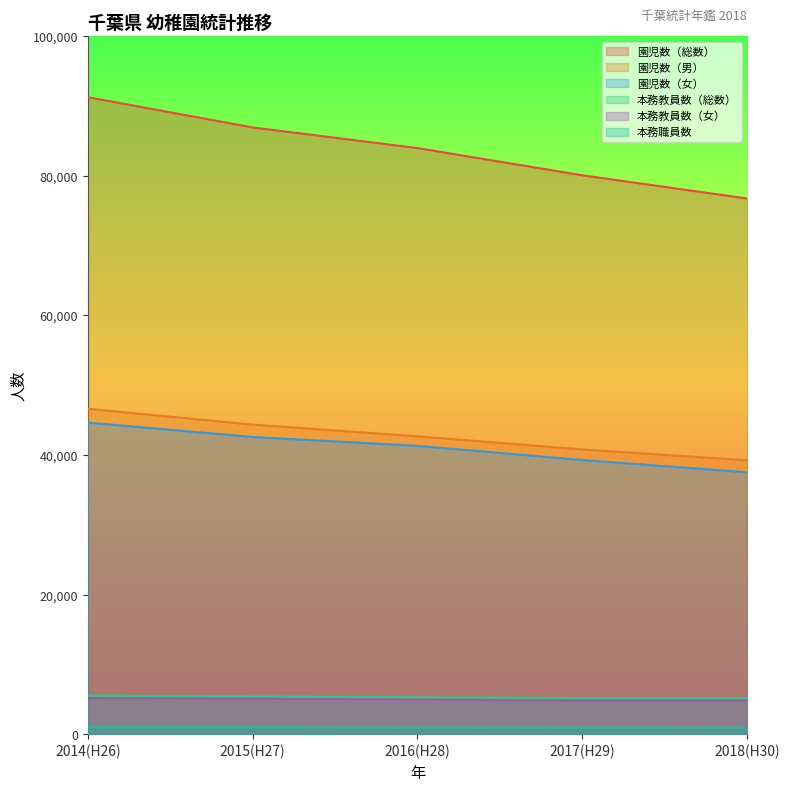

Count the 園児数（総数） values in the range 80085 to 86946.

3